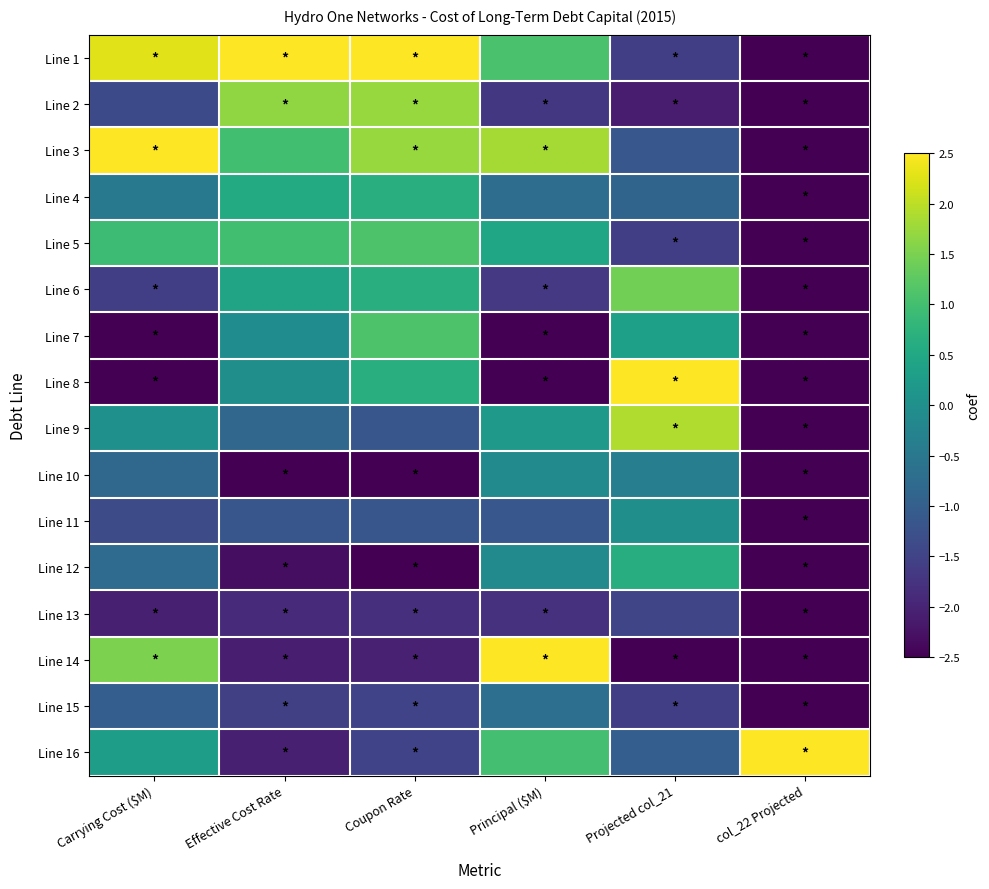

At which category does the chart reach its minimum across all series?

col_22 Projected